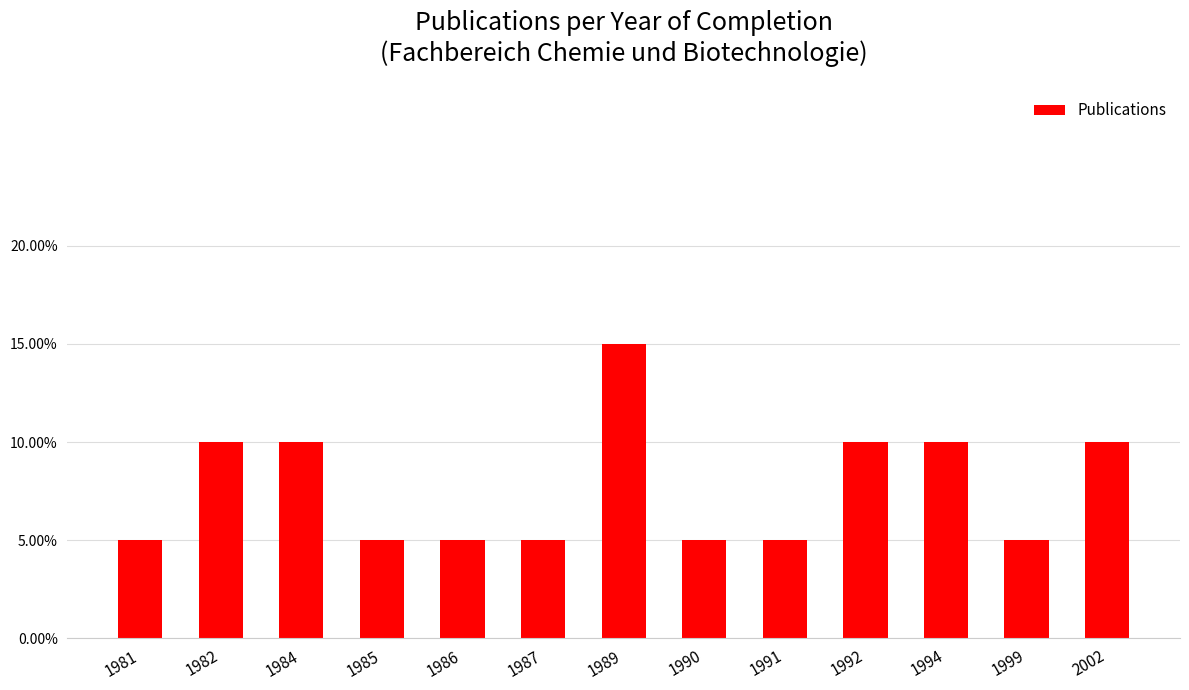

Are the bars horizontal?

No